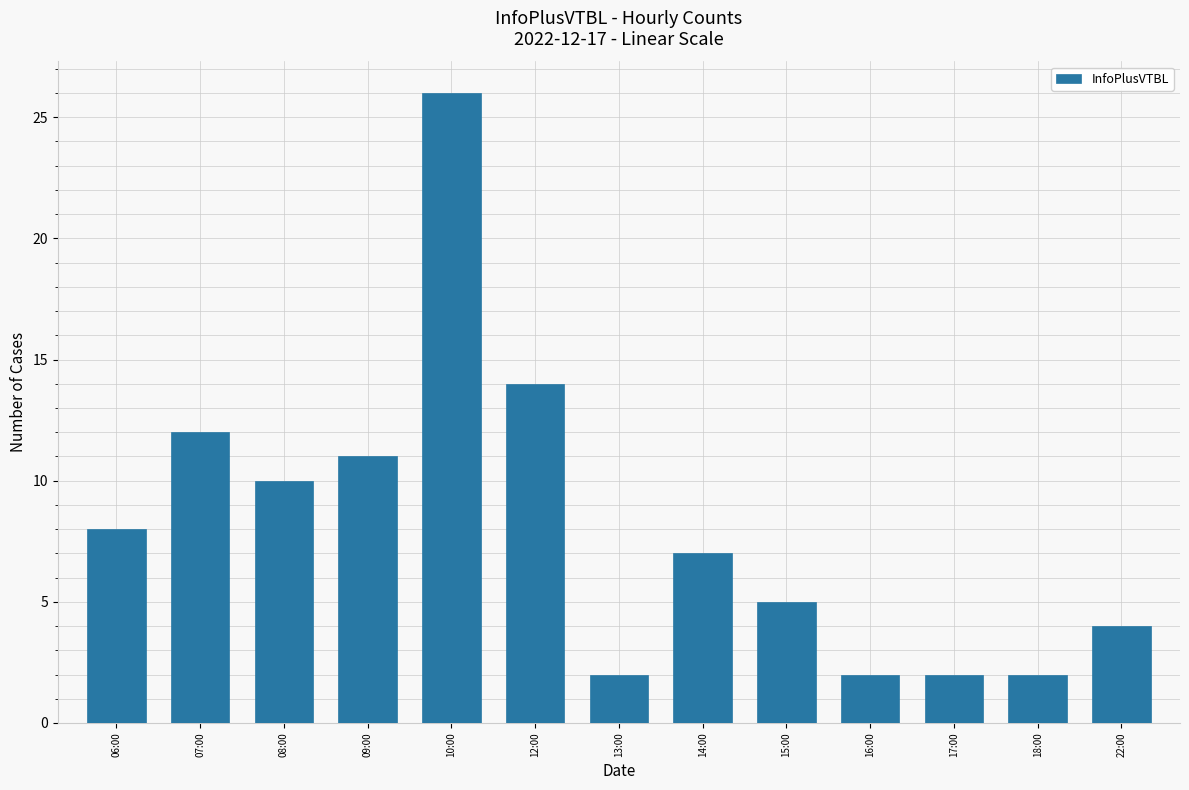

How many bars are there in total?

13